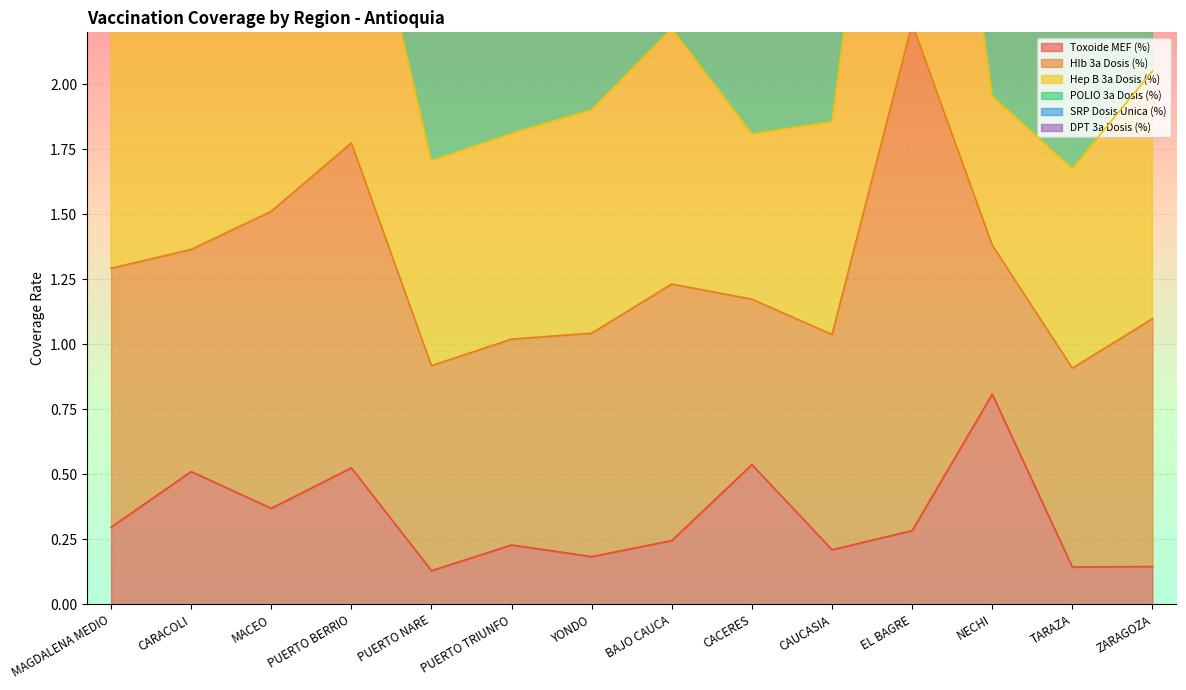

What is the maximum value shown in the chart?

9.7